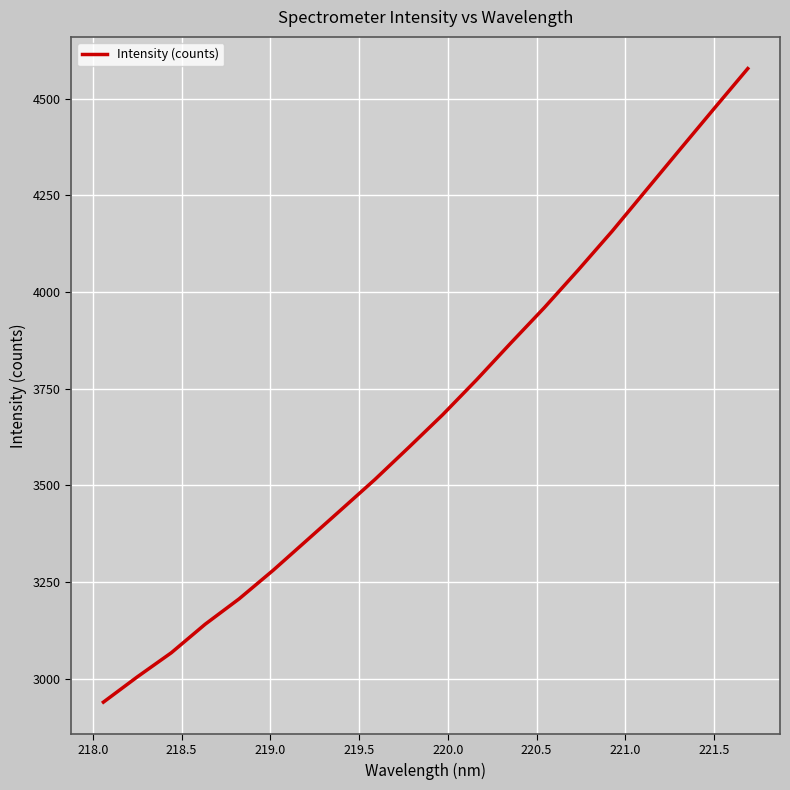

What is the difference between the maximum and minimum values?

1638.8